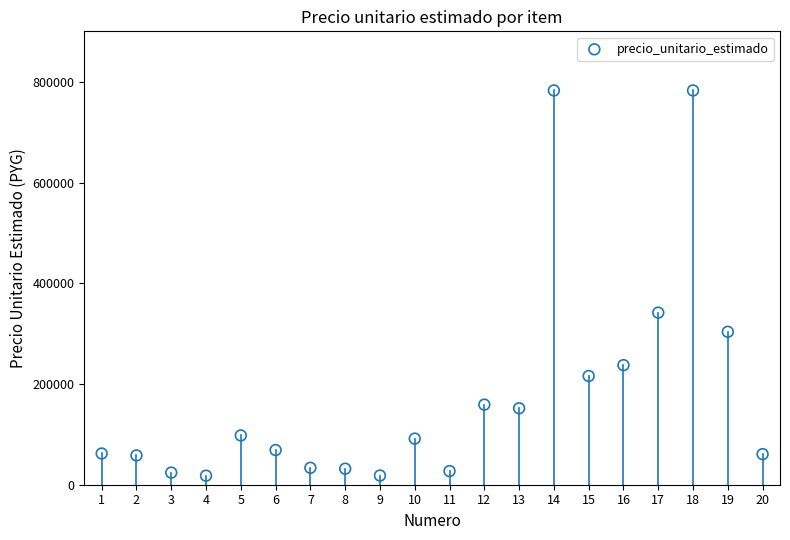

What is the range of X values (max minus min)?

19